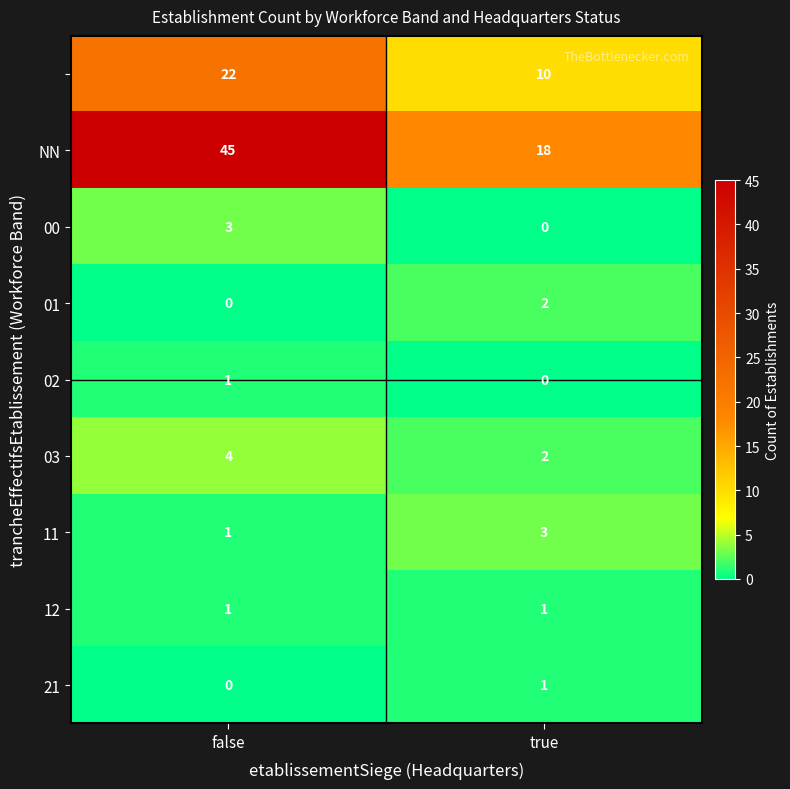

What is the spread (max minus min) of values at false?

45